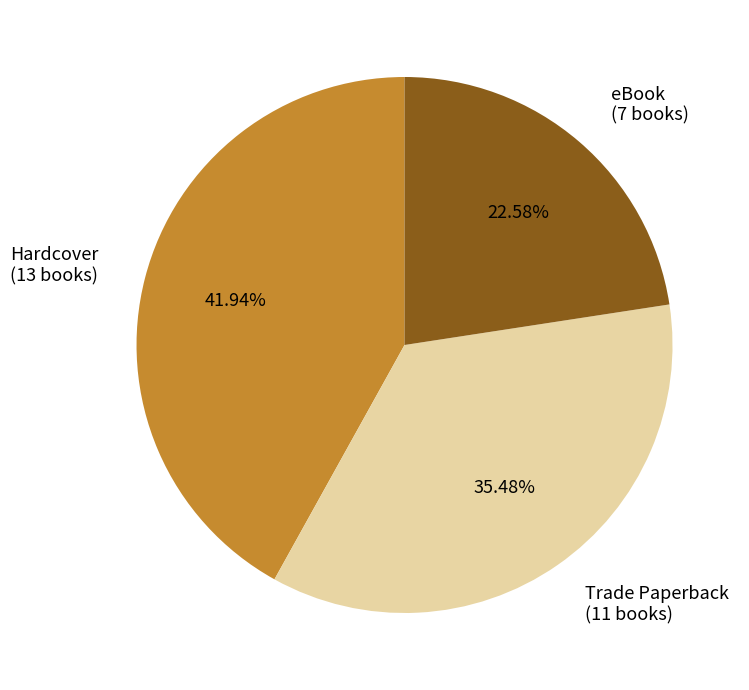

Approximately how many times larger is the value at eBook compared to Trade Paperback?

0.6